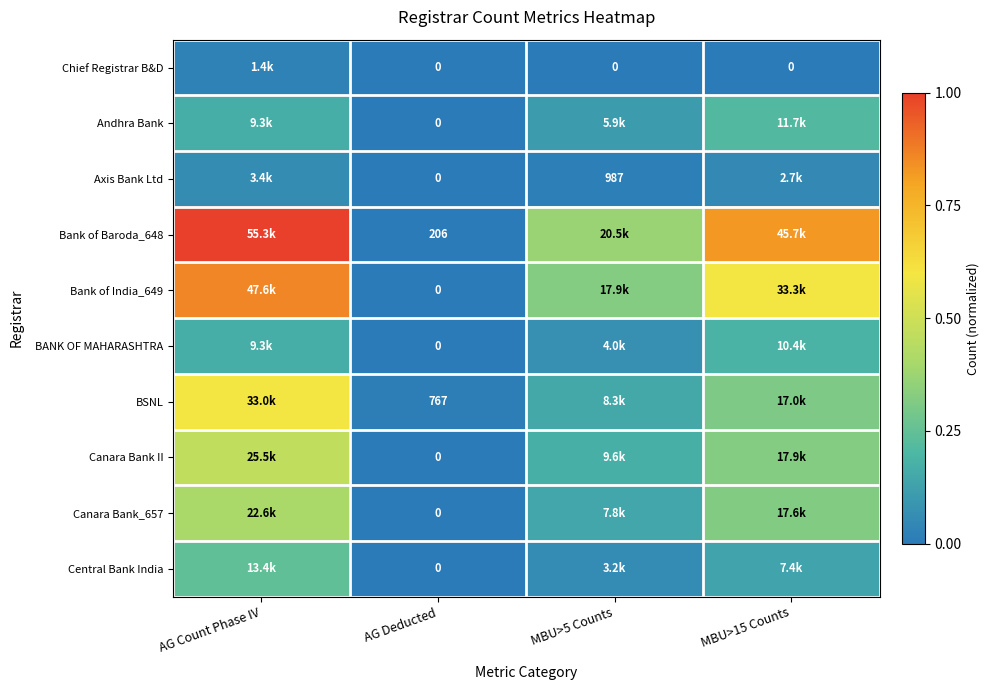

Is it true that BANK OF MAHARASHTRA equals 0.1 at MBU>5 Counts?

False